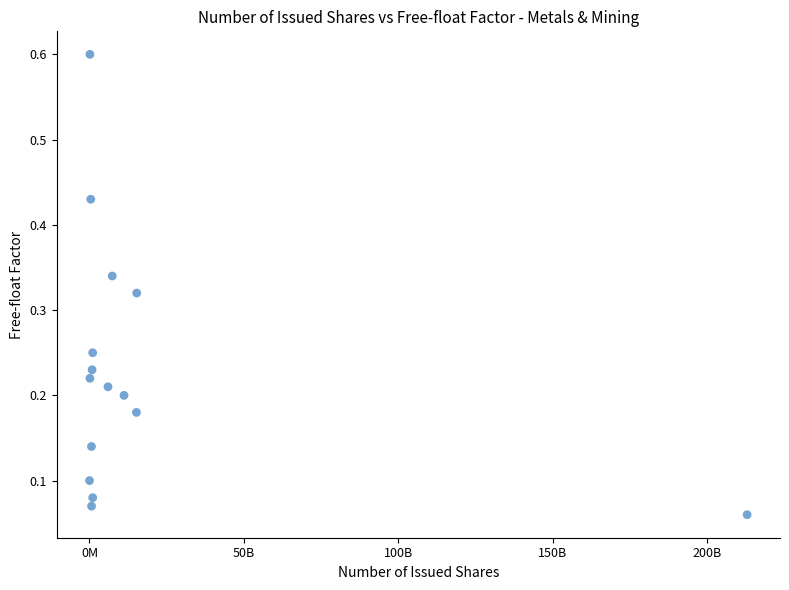

What is the range of X values (max minus min)?

212815743462.0